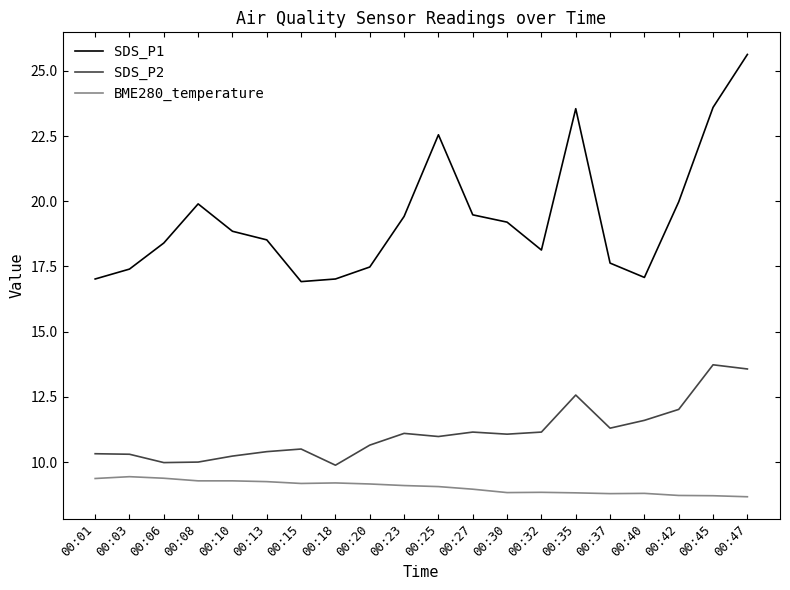

The value of SDS_P2 at 00:35 is 12.6. True or false?

True